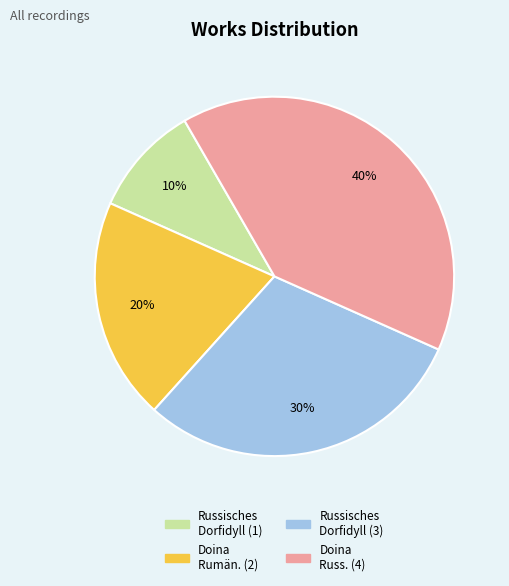

To the nearest percent, what is the difference between the largest and smallest slice percentages?

30%